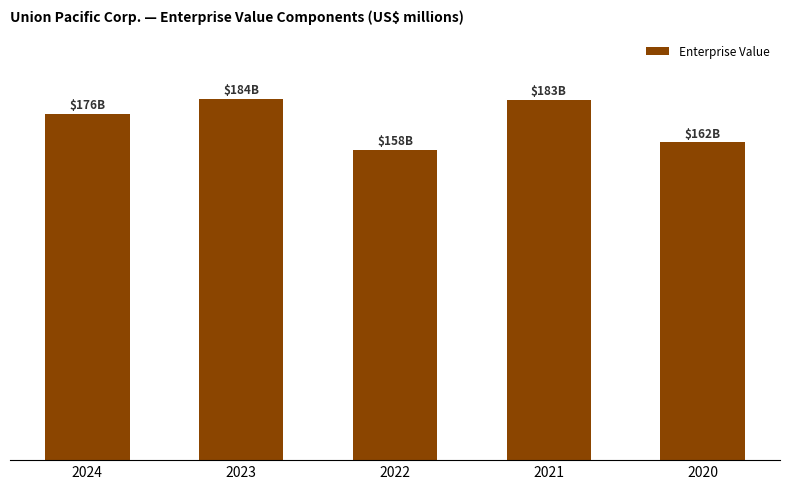

Are the bars horizontal?

No